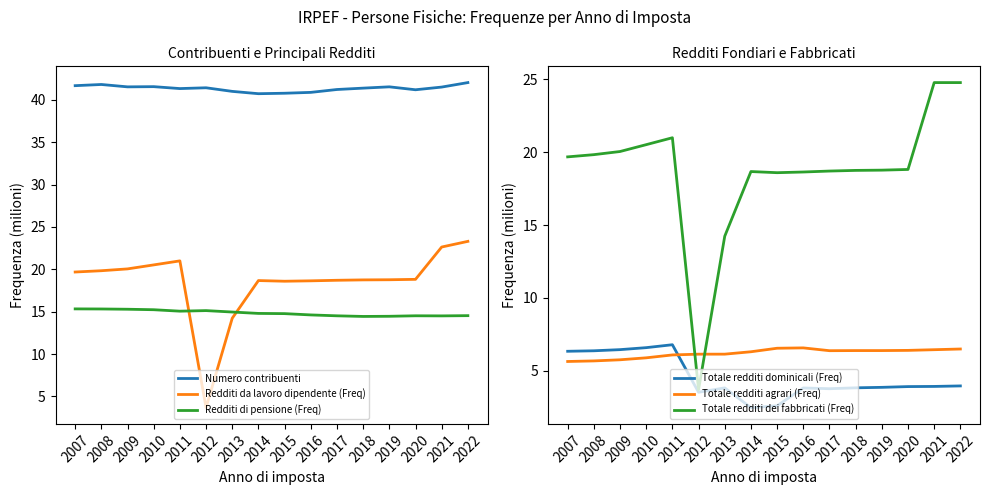

What is the average value of the Redditi di pensione (Freq) series?

14.8